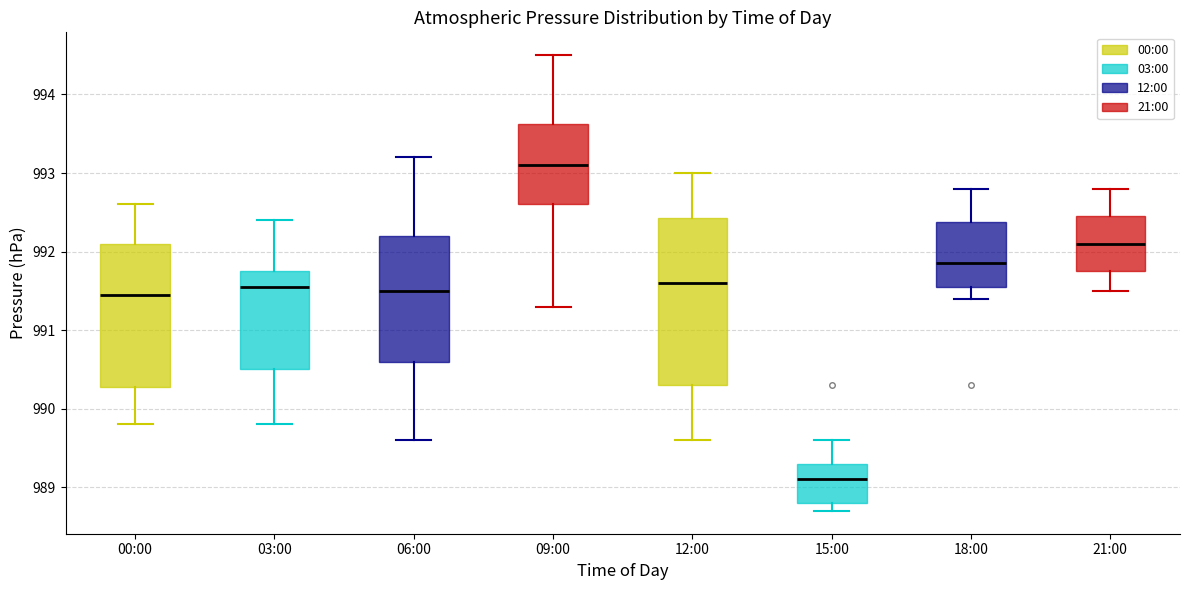

Reading left to right, read every box against the y-axis: the position of its median line, the range the box covers, and the ends of its whiskers. The values are not printed on the chart, so give them approximately, as read against the axis.

00:00: median 991.5, box 990.3 to 992.1, whiskers 989.8 to 992.6
03:00: median 991.6, box 990.5 to 991.8, whiskers 989.8 to 992.4
06:00: median 991.5, box 990.6 to 992.2, whiskers 989.6 to 993.2
09:00: median 993.1, box 992.6 to 993.6, whiskers 991.3 to 994.5
12:00: median 991.6, box 990.3 to 992.4, whiskers 989.6 to 993.0
15:00: median 989.1, box 988.8 to 989.3, whiskers 988.7 to 989.6
18:00: median 991.9, box 991.6 to 992.4, whiskers 991.4 to 992.8
21:00: median 992.1, box 991.8 to 992.5, whiskers 991.5 to 992.8